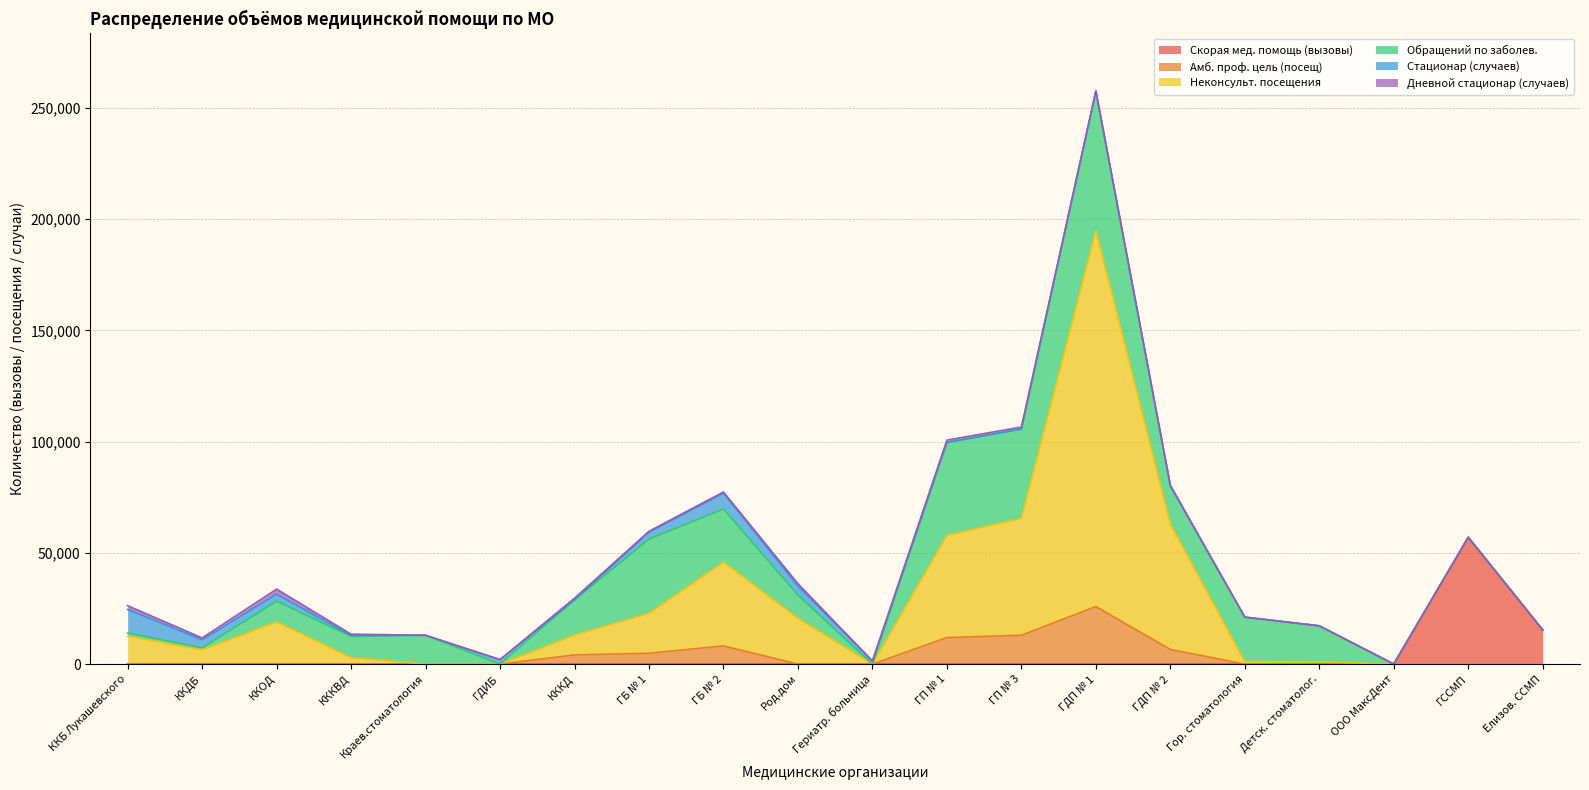

What is the difference between the Обращений по заболев. values at ГБ № 1 and Гериатр. больница?

33309